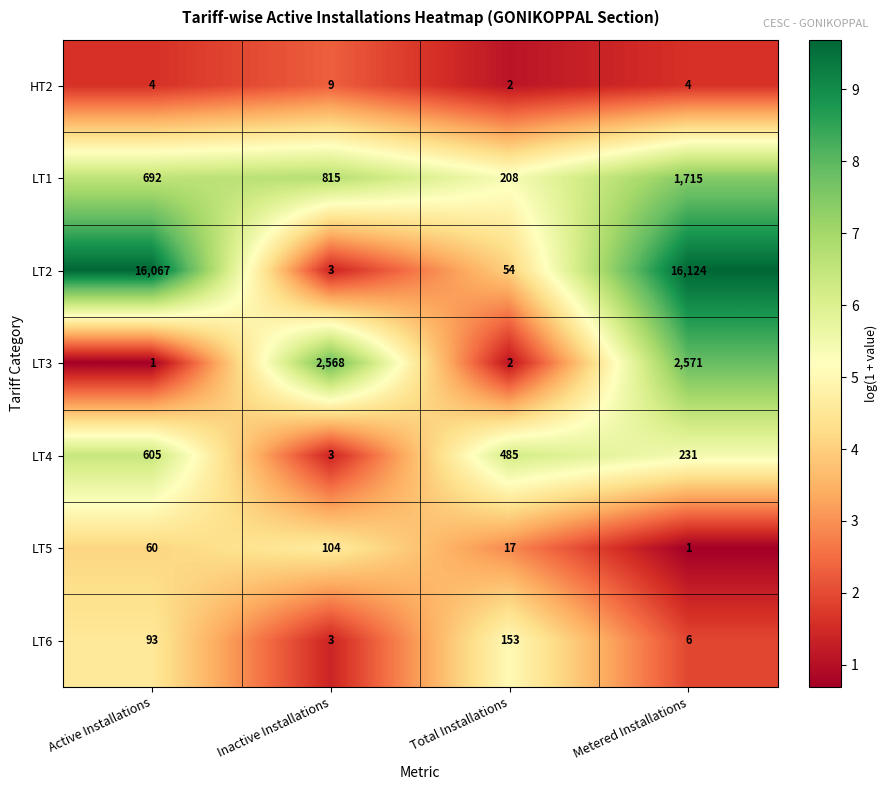

True or false: HT2 has a value of 4 at Active Installations.

True